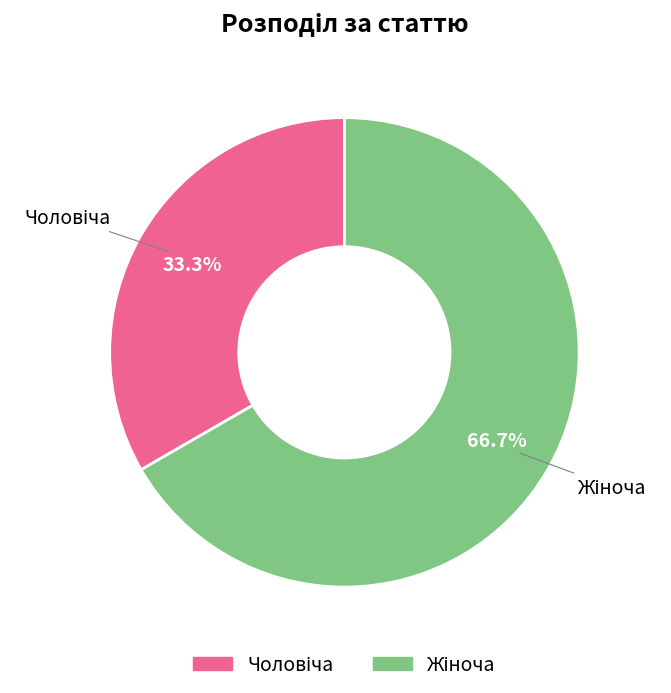

Does any single category account for the majority?

Yes